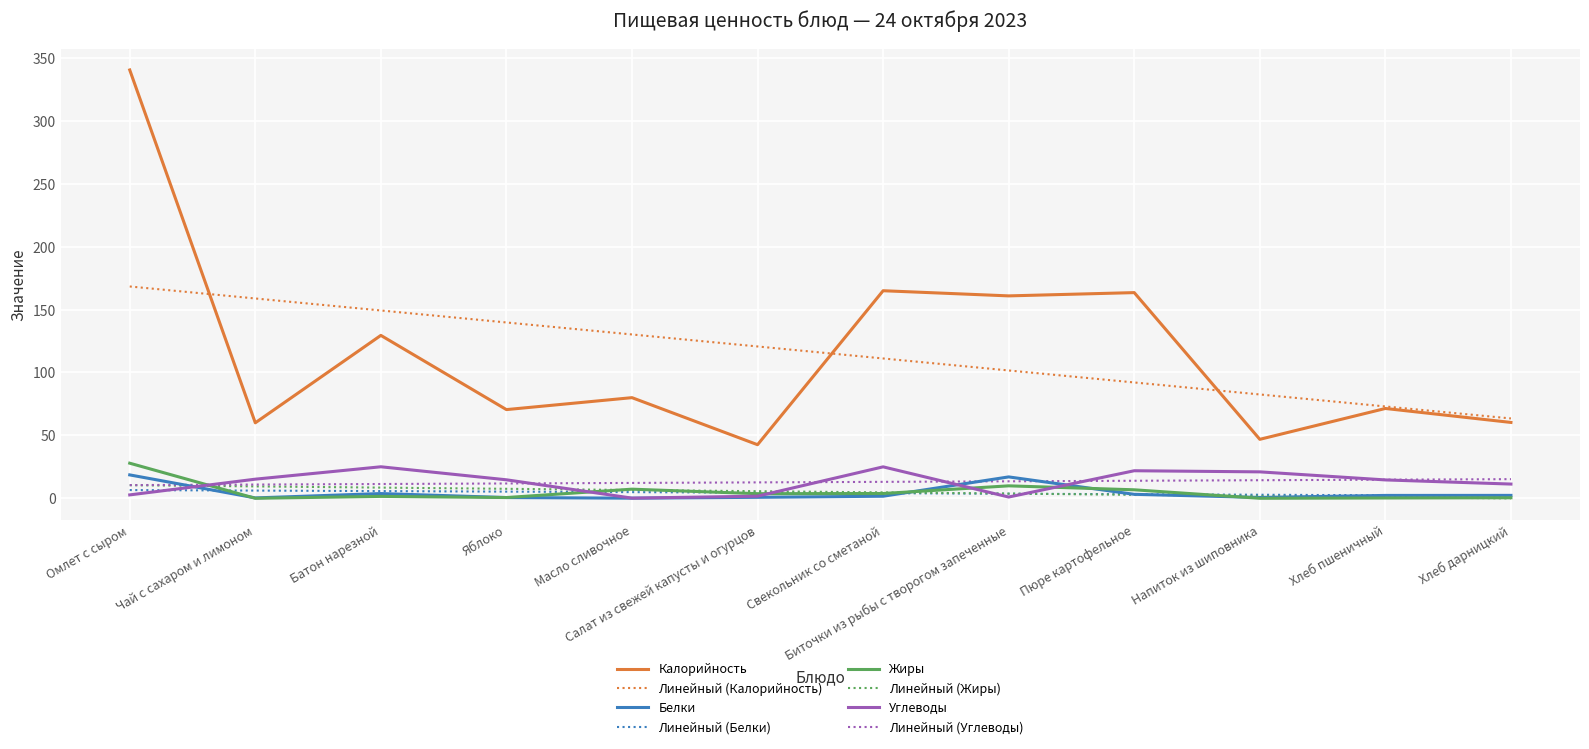

What is the greatest value displayed?

340.5